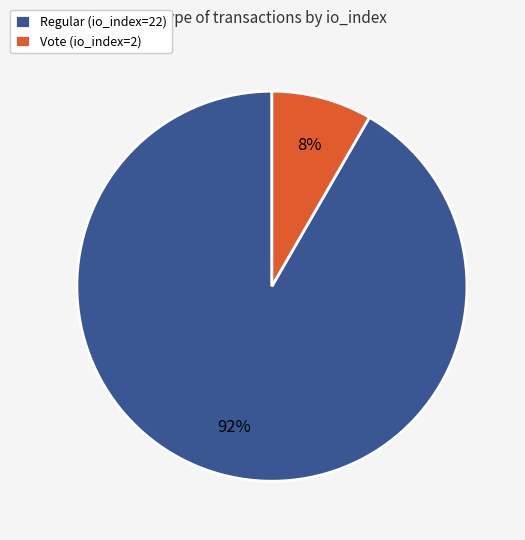

To the nearest percent, what portion does Vote (io_index=2) represent?

8%